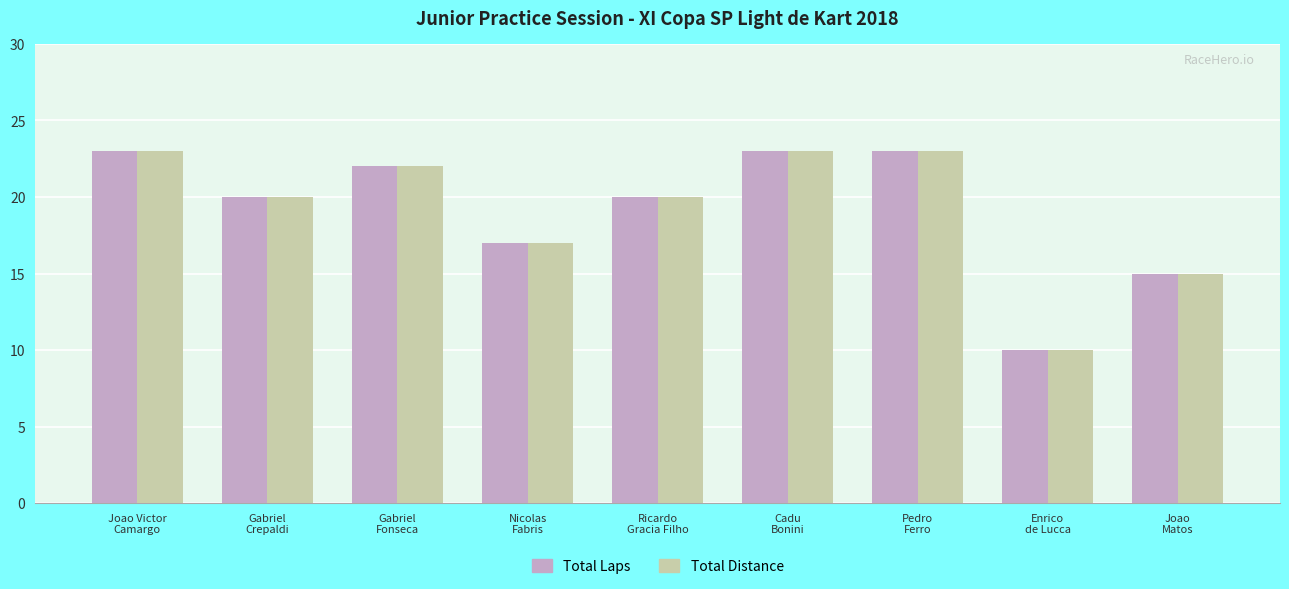

Reading left to right, list all the values displayed in this chart.

Total Laps: Joao Victor
Camargo=23	Gabriel
Crepaldi=20	Gabriel
Fonseca=22	Nicolas
Fabris=17	Ricardo
Gracia Filho=20	Cadu
Bonini=23	Pedro
Ferro=23	Enrico
de Lucca=10	Joao
Matos=15
Total Distance: Joao Victor
Camargo=23	Gabriel
Crepaldi=20	Gabriel
Fonseca=22	Nicolas
Fabris=17	Ricardo
Gracia Filho=20	Cadu
Bonini=23	Pedro
Ferro=23	Enrico
de Lucca=10	Joao
Matos=15